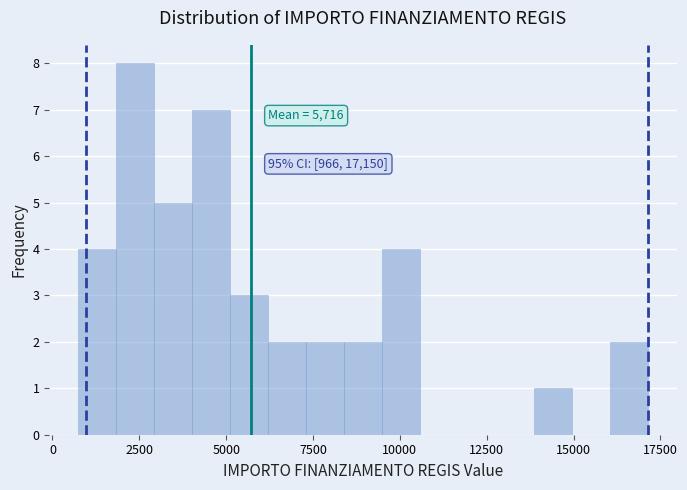

Read against the x-axis, roughly where is the centre of the tallest bar?

2500